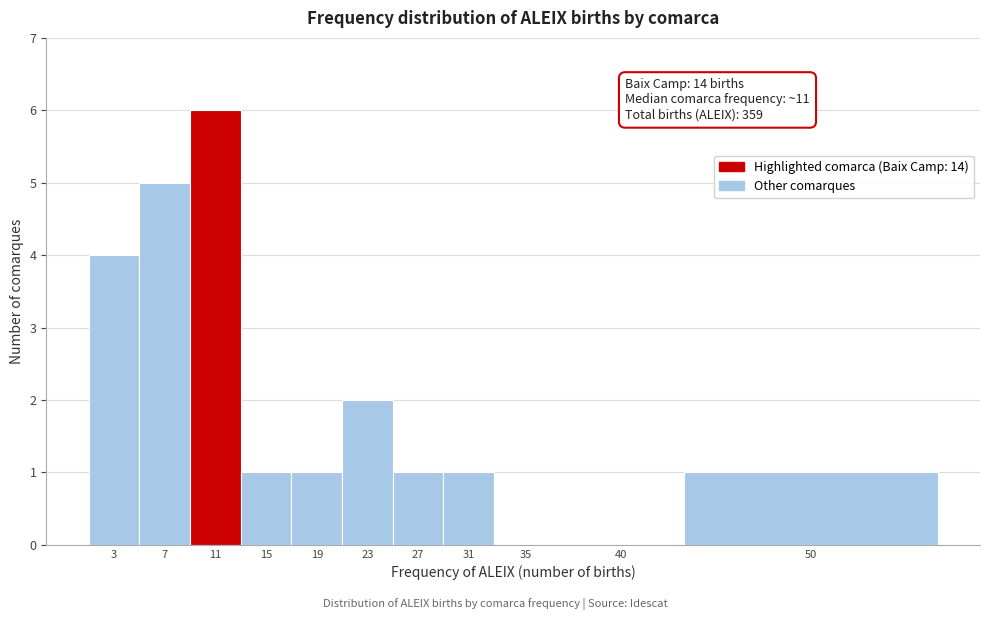

Reading left to right, what are all the values shown in this chart?

3=4	7=5	11=6	15=1	19=1	23=2	27=1	31=1	35=0	40=0	50=1